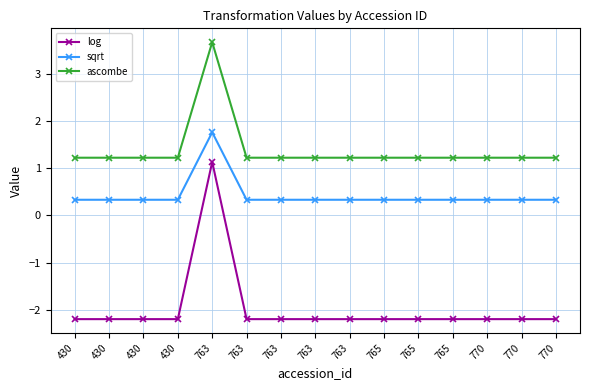

How many interior local peaks does the sqrt series have?

1